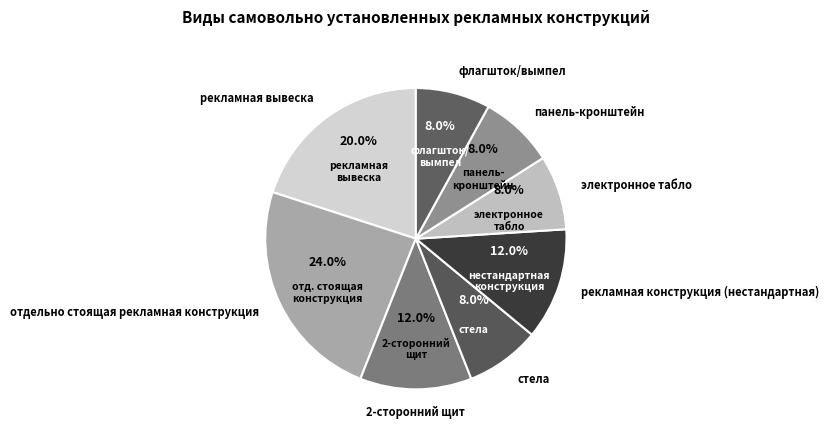

The рекламная вывеска slice represents 32% of the pie. True or false?

False